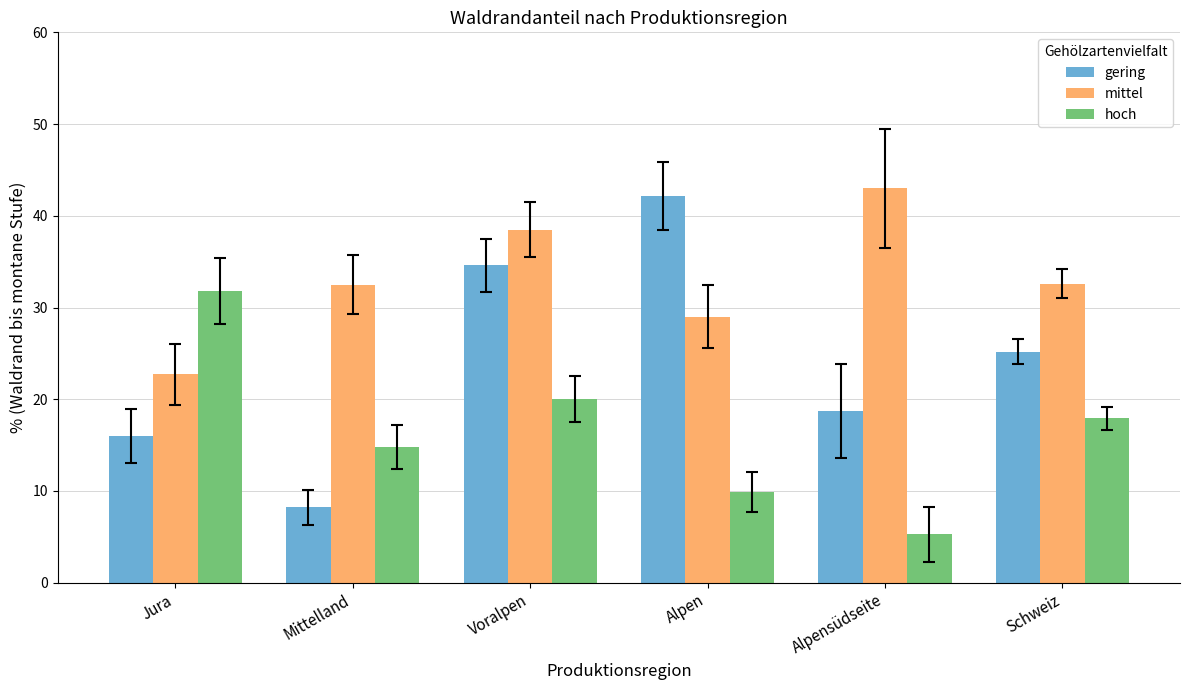

The value of gering at Mittelland is 3.6. True or false?

False